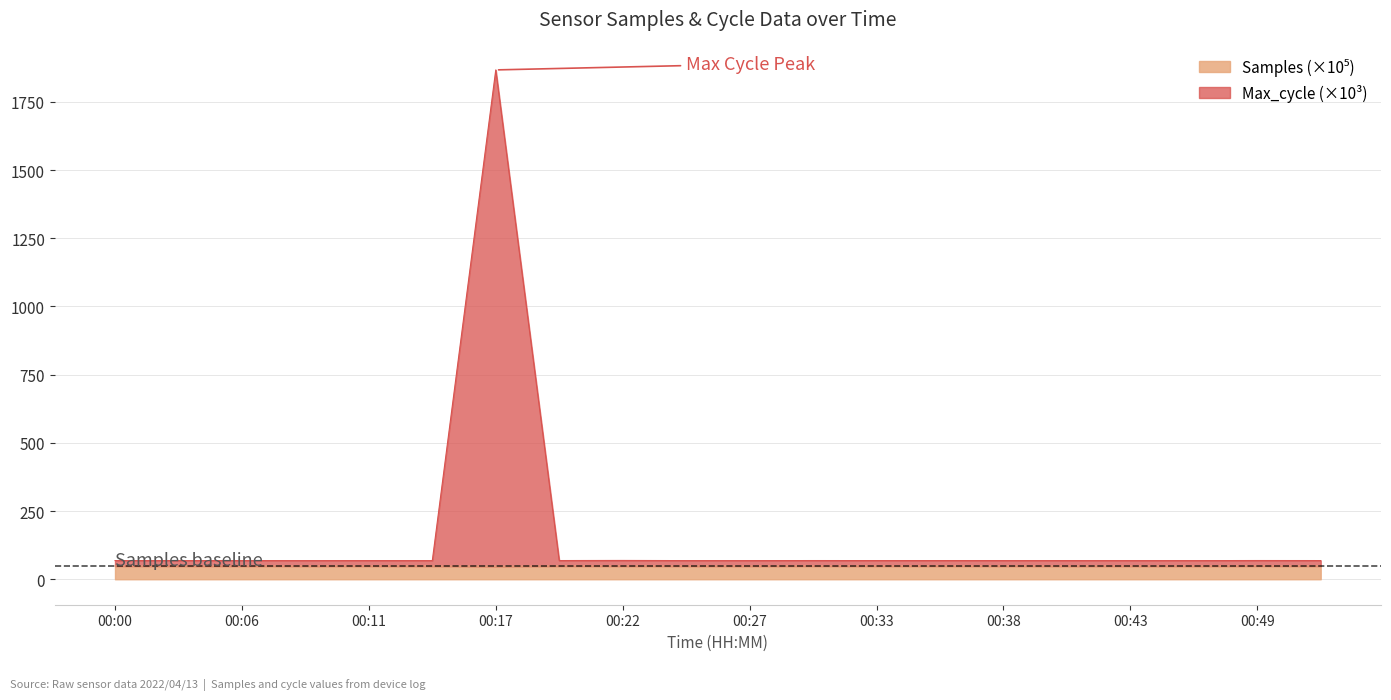

Does the chart have visible grid lines?

Yes